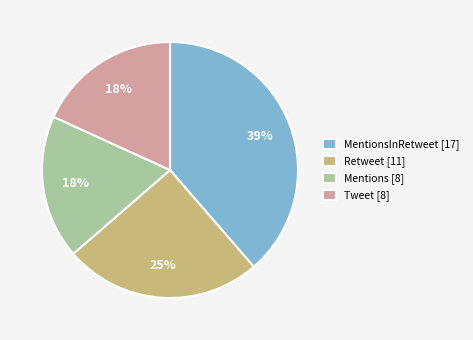

Which has a higher value, Tweet [8] or Retweet [11]?

Retweet [11]